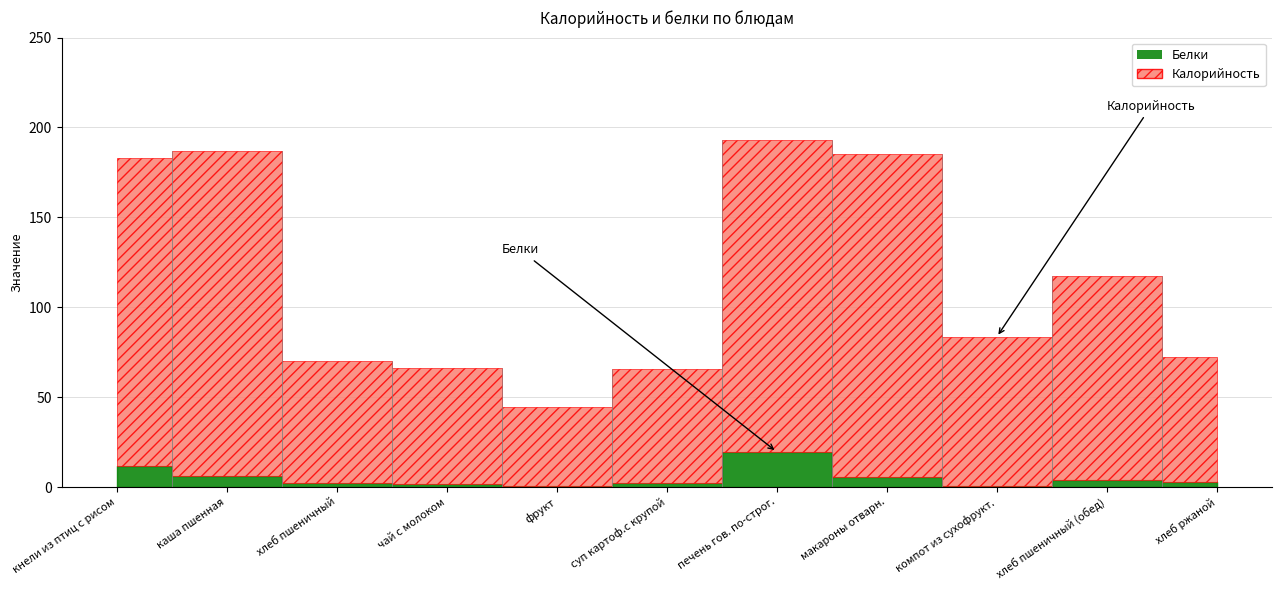

Rank the categories by Калорийность value from highest to lowest.

печень гов. по-строг., каша пшенная, макароны отварн., кнели из птиц с рисом, хлеб пшеничный (обед), компот из сухофрукт., хлеб ржаной, хлеб пшеничный, чай с молоком, суп картоф.с крупой, фрукт